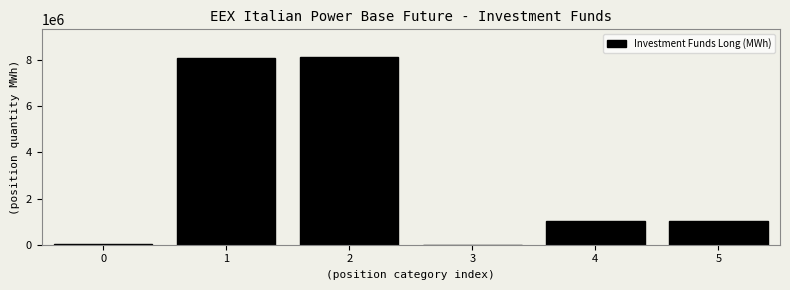

What is the sum of all values?

18304634